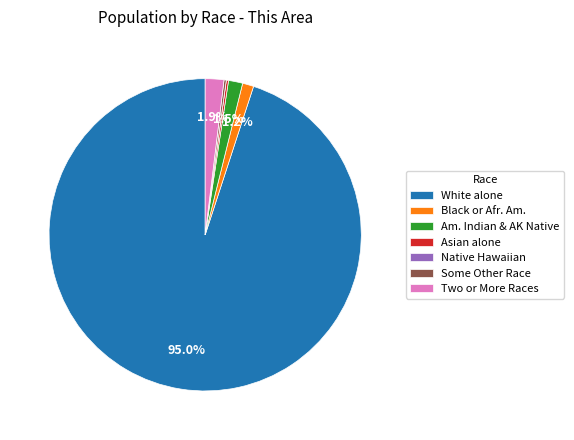

Which category has the biggest portion of the pie?

White alone